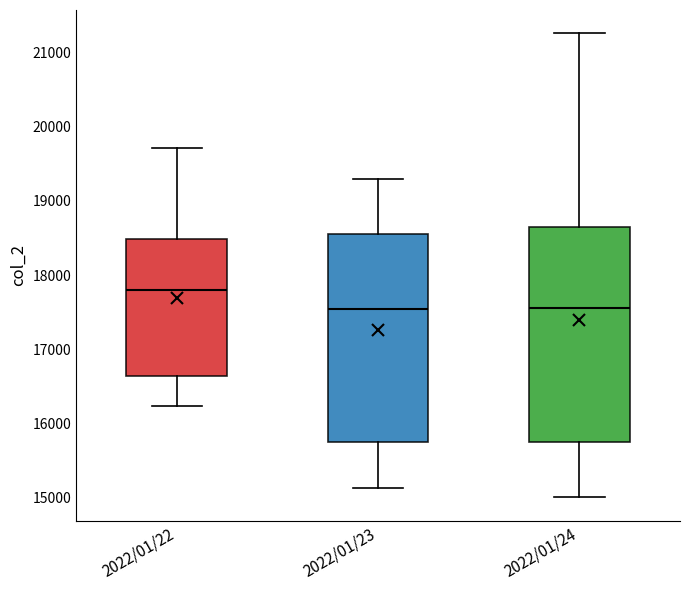

Reading left to right, transcribe this box plot: for each box, give where its median line is, the range the box spans, and where its two whiskers end, as read against the y-axis. The values are not printed on the chart, so give them approximately, as read against the axis.

2022/01/22: median 17800, box 16600 to 18500, whiskers 16200 to 19700
2022/01/23: median 17500, box 15700 to 18600, whiskers 15100 to 19300
2022/01/24: median 17600, box 15800 to 18700, whiskers 15000 to 21300